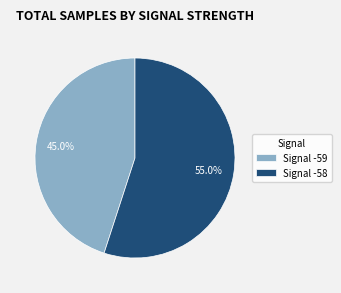

Is there a majority slice in this chart?

Yes